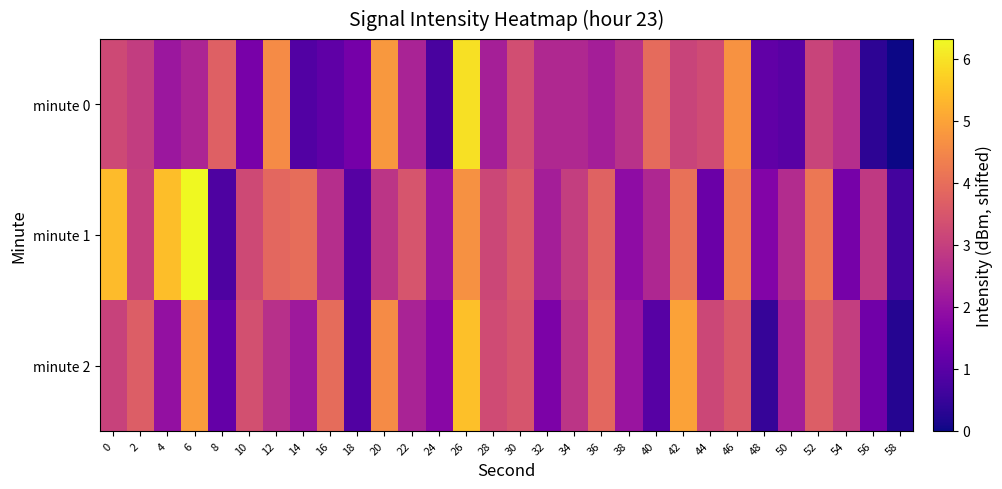

Count the number of data series in this chart.

3